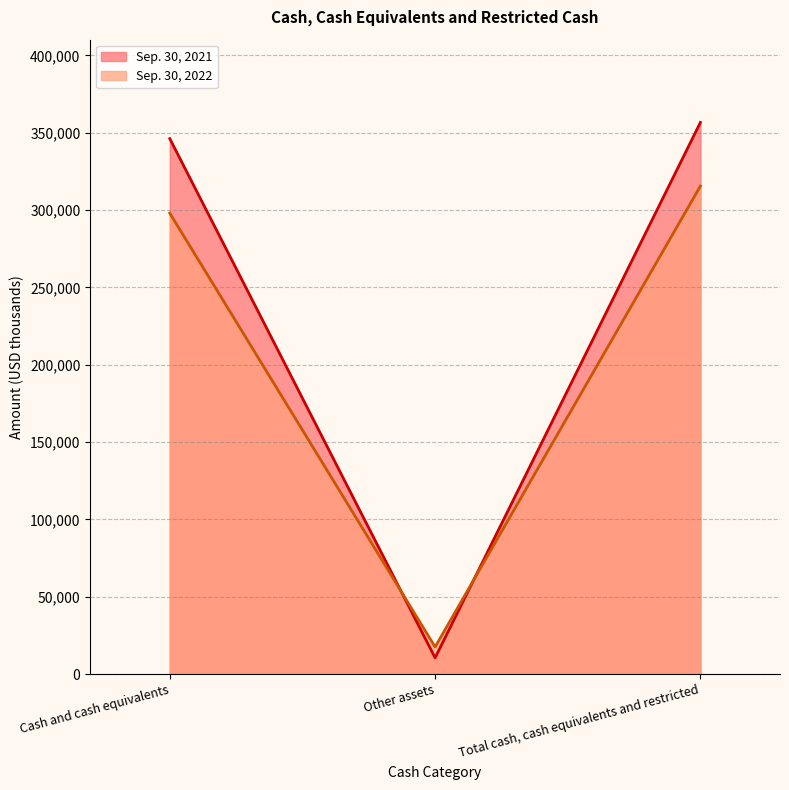

What is the value of the Sep. 30, 2022 point at the 1st from the left?

297960